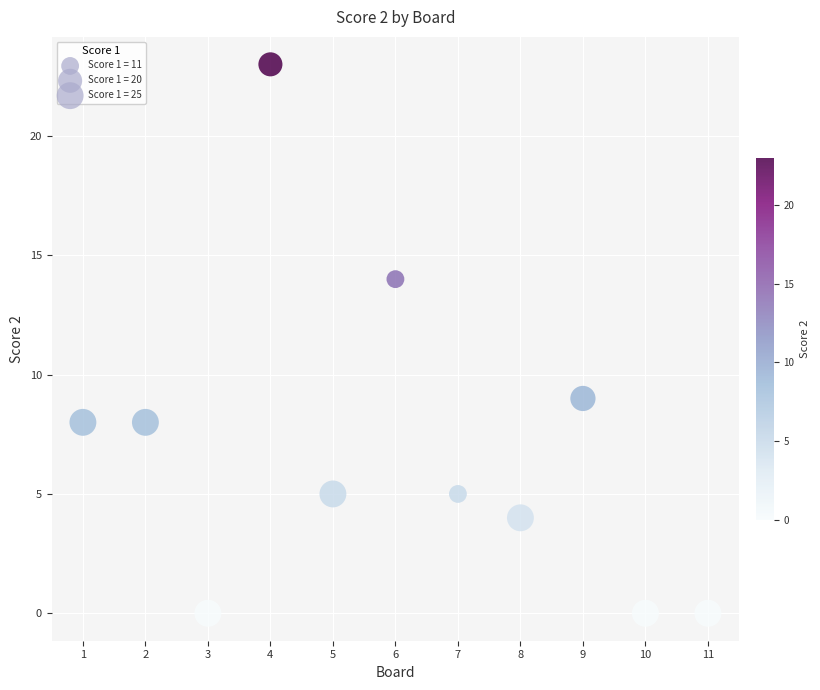

What Y value in the scatter plot is closest to 11?

9